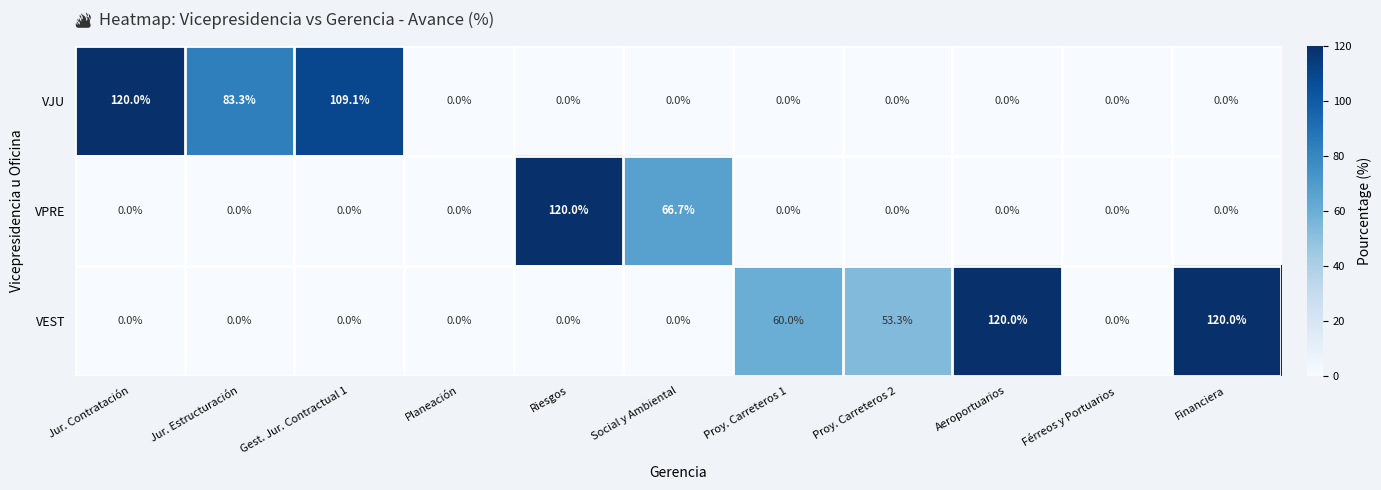

Rank the series by their average value, from highest to lowest.

VEST, VJU, VPRE